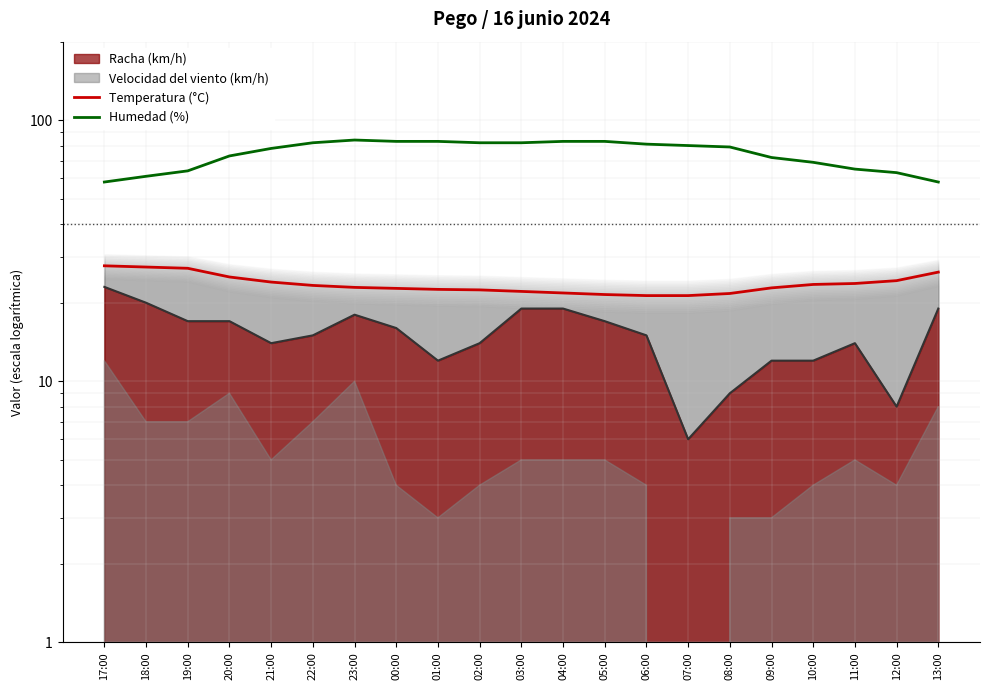

The value of Temperatura (°C) at 13:00 is 26.2. True or false?

True